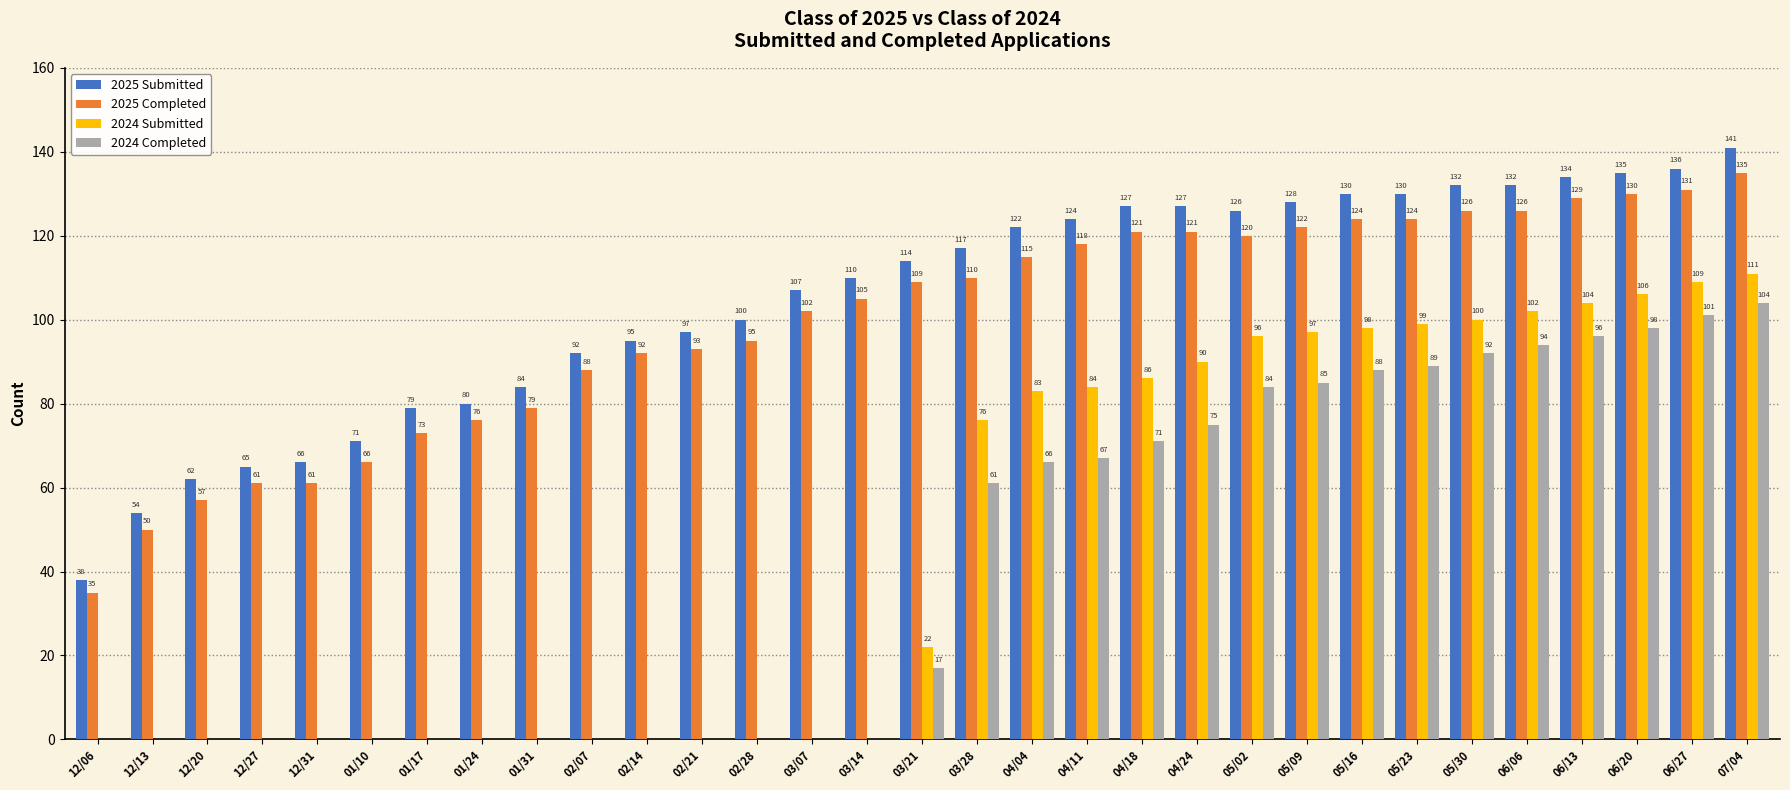

Reading left to right, extract all data points from this chart.

2025 Submitted: 38	54	62	65	66	71	79	80	84	92	95	97	100	107	110	114	117	122	124	127	127	126	128	130	130	132	132	134	135	136	141
2025 Completed: 35	50	57	61	61	66	73	76	79	88	92	93	95	102	105	109	110	115	118	121	121	120	122	124	124	126	126	129	130	131	135
2024 Submitted: 0	0	0	0	0	0	0	0	0	0	0	0	0	0	0	22	76	83	84	86	90	96	97	98	99	100	102	104	106	109	111
2024 Completed: 0	0	0	0	0	0	0	0	0	0	0	0	0	0	0	17	61	66	67	71	75	84	85	88	89	92	94	96	98	101	104